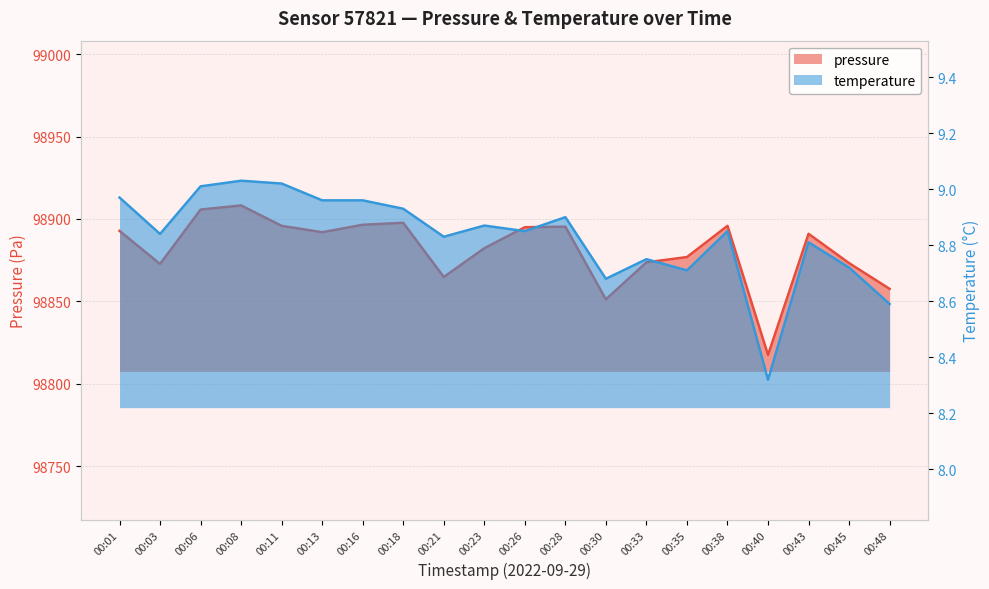

How many data points in pressure are less than 98891?

10